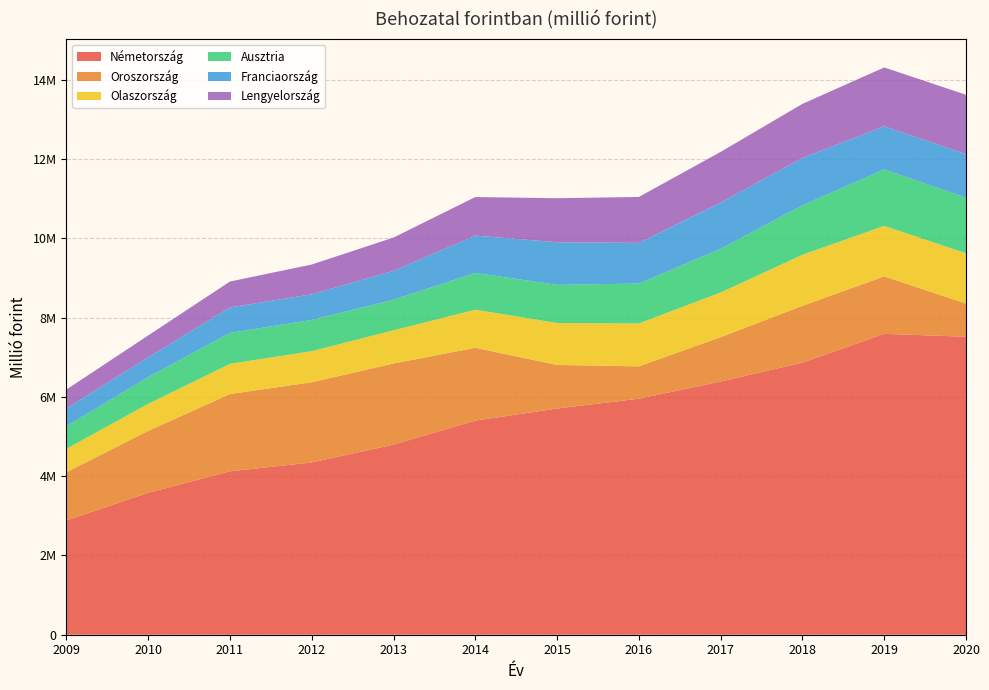

Reading left to right, transcribe all the data shown in this chart.

Németország: 2009=2883632	2010=3580205	2011=4122230	2012=4345858	2013=4796267	2014=5402294	2015=5705718	2016=5954594	2017=6387499	2018=6863416	2019=7591728	2020=7516690
Oroszország: 2009=1215702	2010=1563118	2011=1950050	2012=2023609	2013=2047197	2014=1837098	2015=1100526	2016=815881	2017=1119840	2018=1435165	2019=1449028	2020=838177
Olaszország: 2009=591225	2010=680845	2011=760564	2012=784034	2013=836032	2014=960874	2015=1057568	2016=1082560	2017=1126464	2018=1287333	2019=1274137	2020=1268777
Ausztria: 2009=569437	2010=673690	2011=783327	2012=787211	2013=772085	2014=927694	2015=963615	2016=1006640	2017=1102524	2018=1247678	2019=1423773	2020=1402299
Franciaország: 2009=448500	2010=503108	2011=640602	2012=648653	2013=729111	2014=941418	2015=1073657	2016=1026111	2017=1167463	2018=1196905	2019=1088483	2020=1098965
Lengyelország: 2009=476376	2010=549626	2011=654084	2012=750680	2013=839414	2014=972754	2015=1111754	2016=1158587	2017=1277723	2018=1361760	2019=1485047	2020=1497150